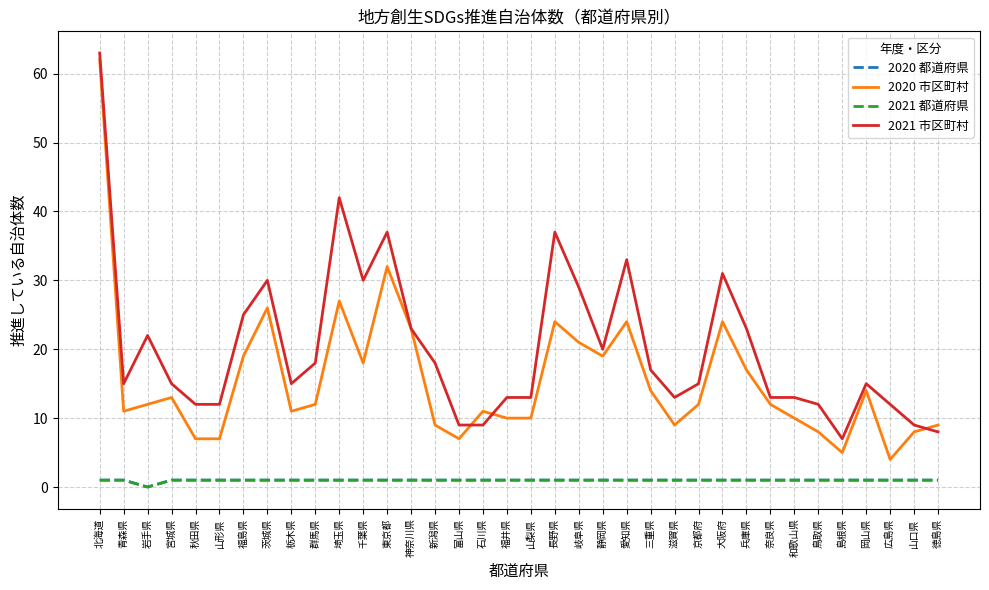

True or false: 2020 都道府県 and 2021 市区町村 intersect in this chart.

False